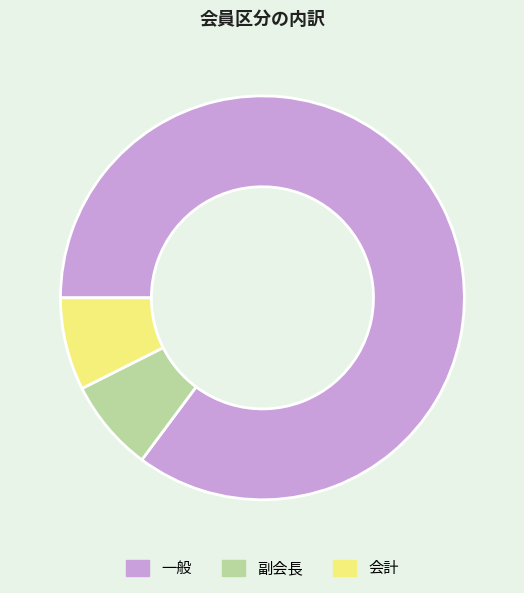

Combined, do 副会長 and 一般 account for over 50%?

Yes